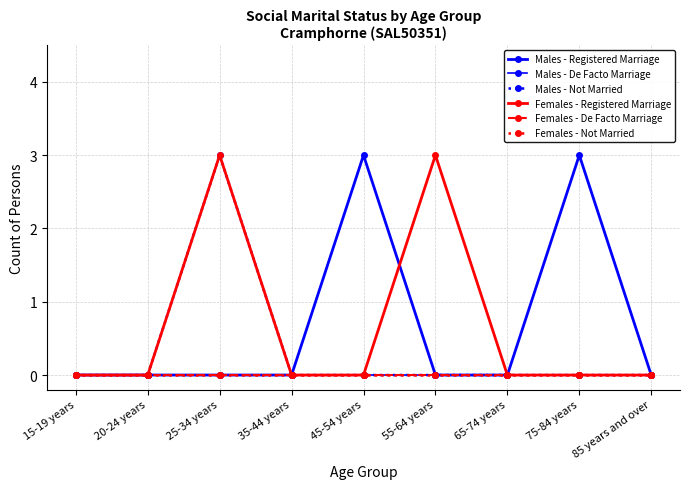

Which series changed the most between 25-34 years and 75-84 years?

Males - Registered Marriage